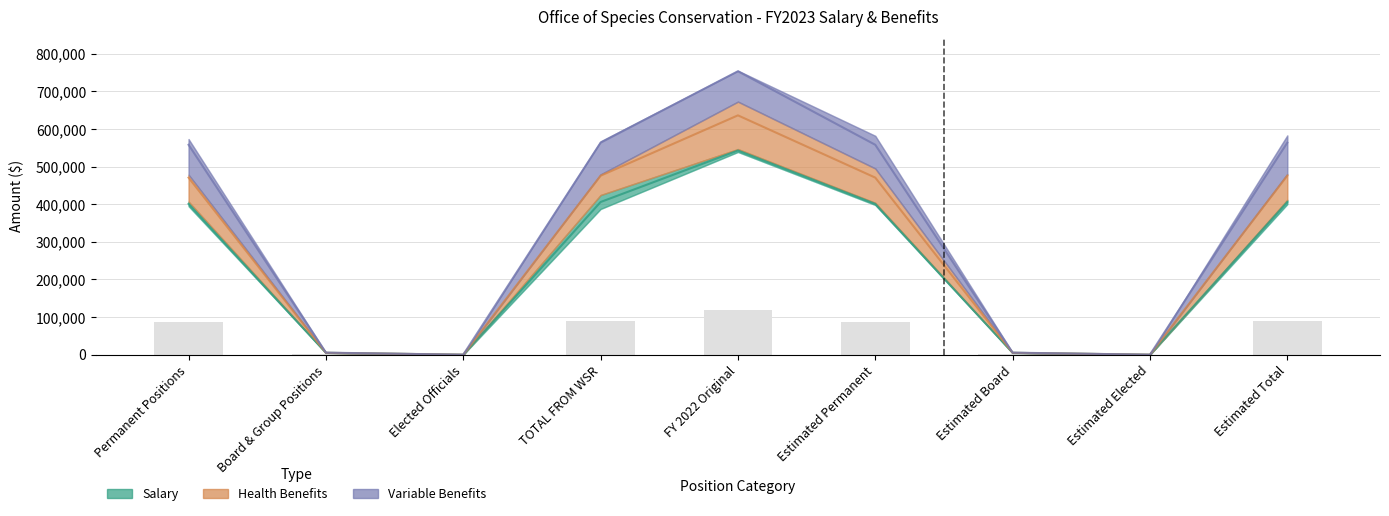

Is it true that Salary equals 186470.6 at TOTAL FROM WSR?

False